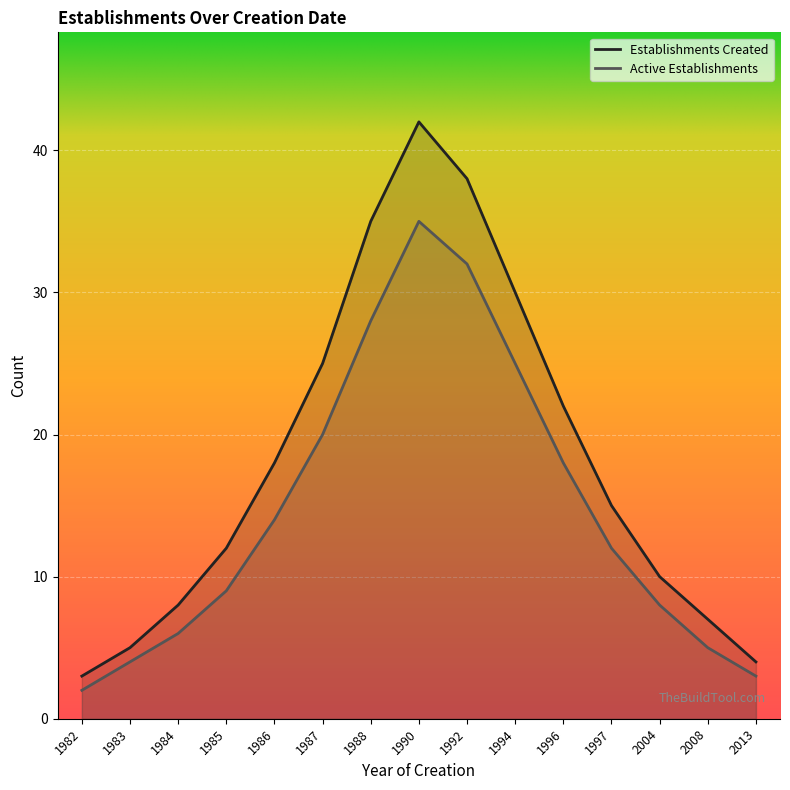

True or false: Active Establishments has more than 1 points higher than both neighbors.

False